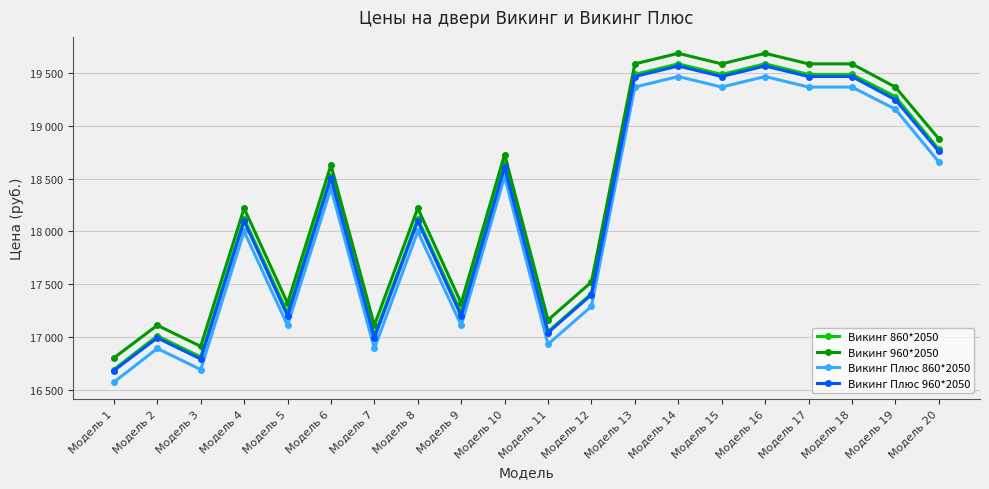

Which label corresponds to the largest value in the chart?

Модель 14